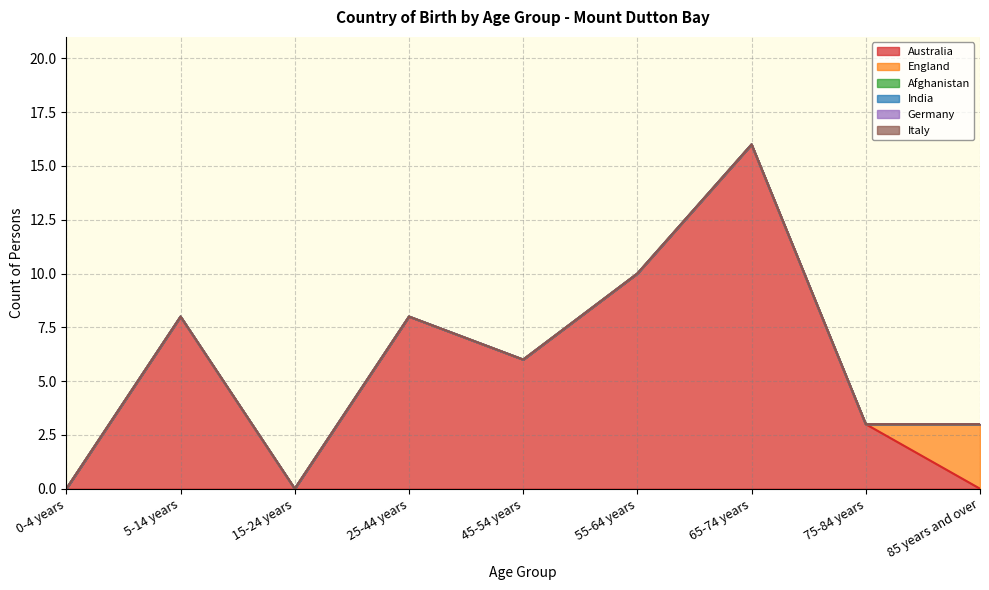

Count the number of categories in the chart.

9